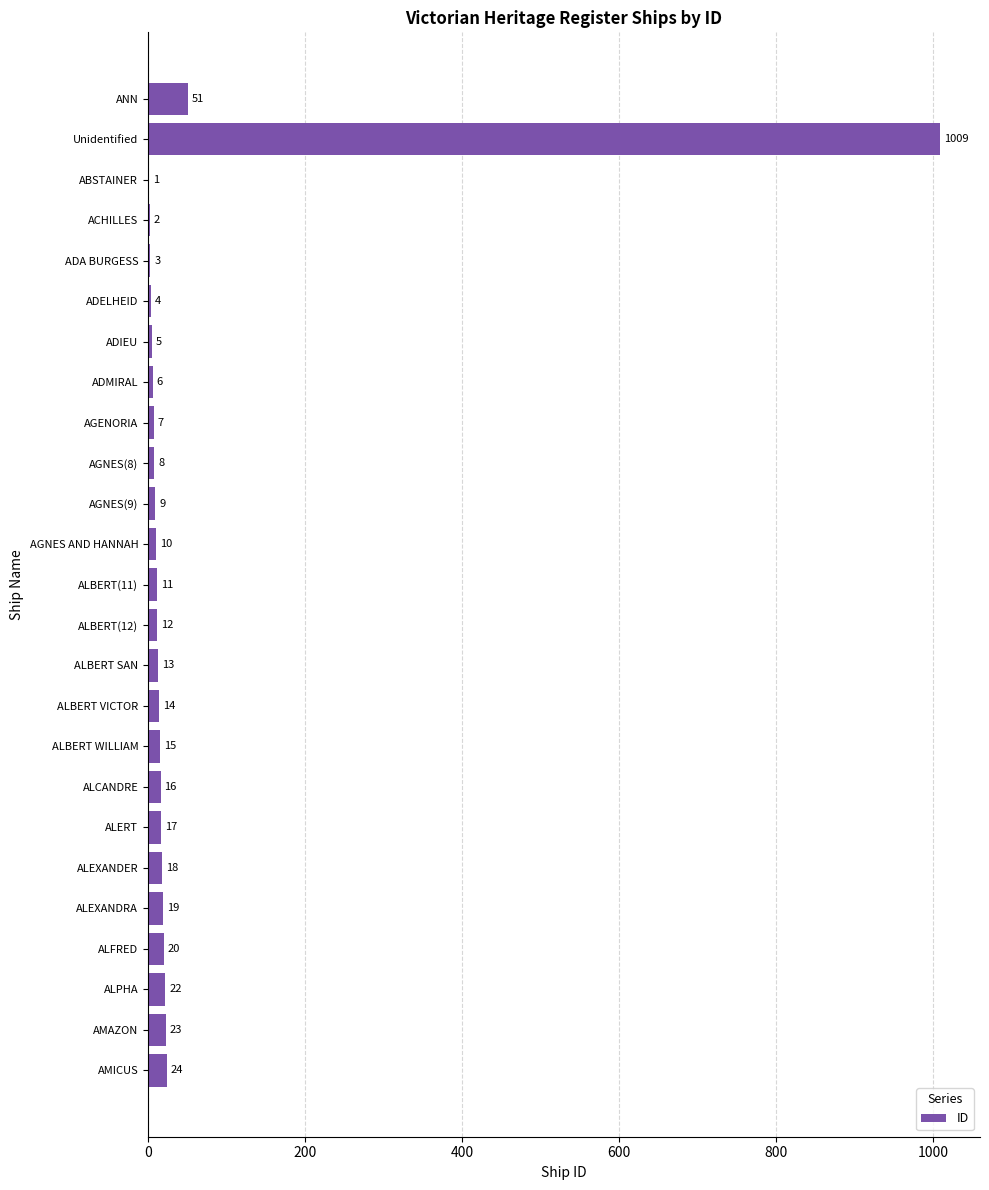

Which label corresponds to the largest value in the chart?

Unidentified